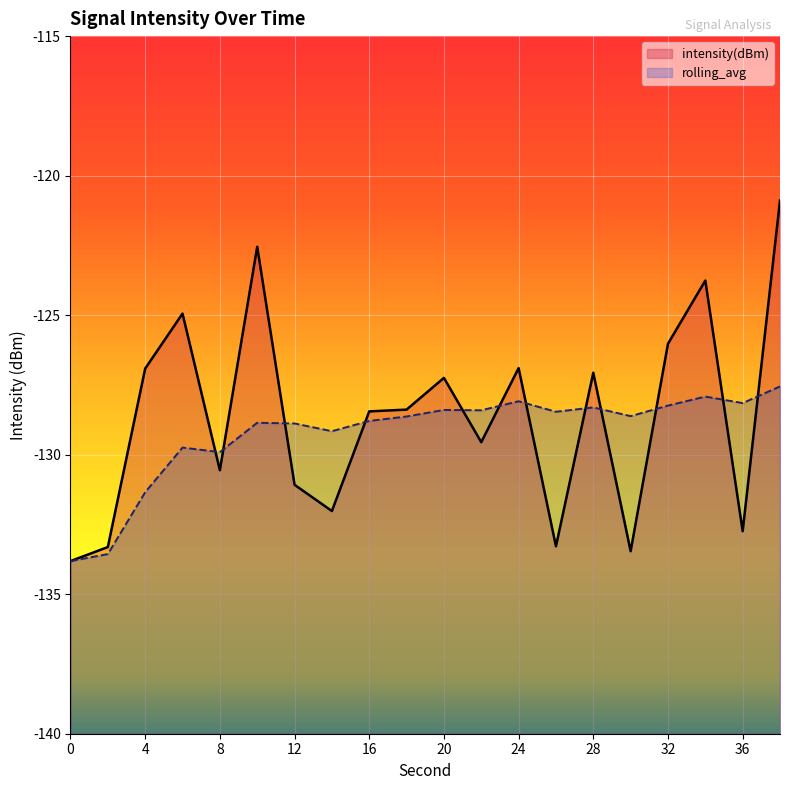

At which category is the sum across all series the highest?

38